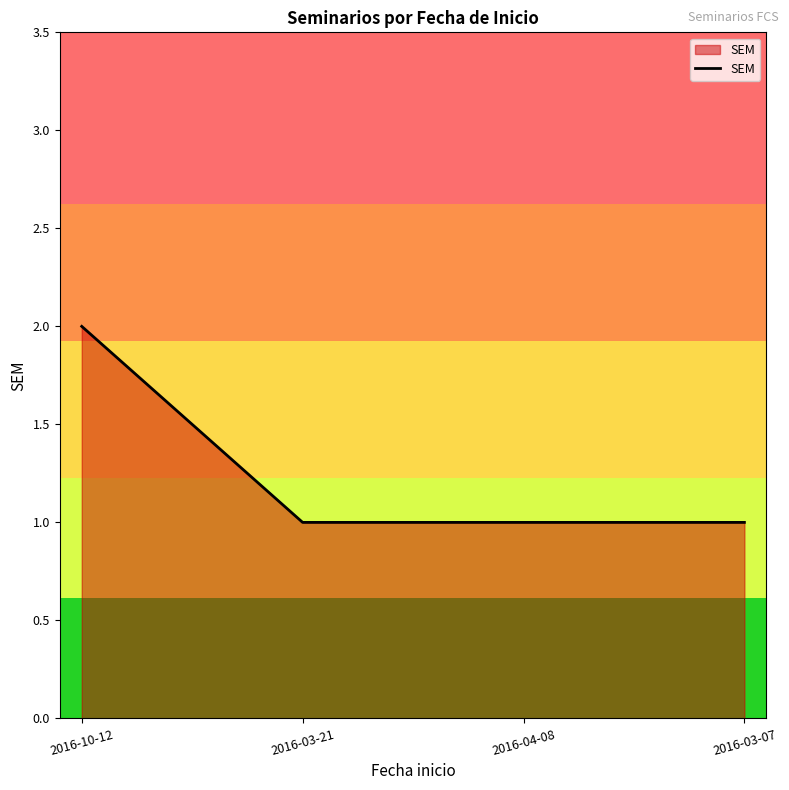

The value at 2016-10-12 is 0. True or false?

False